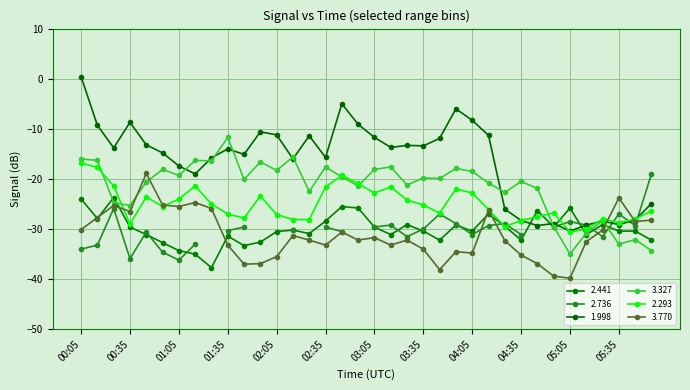

How many times do 3.770 and 1.998 cross each other?

2